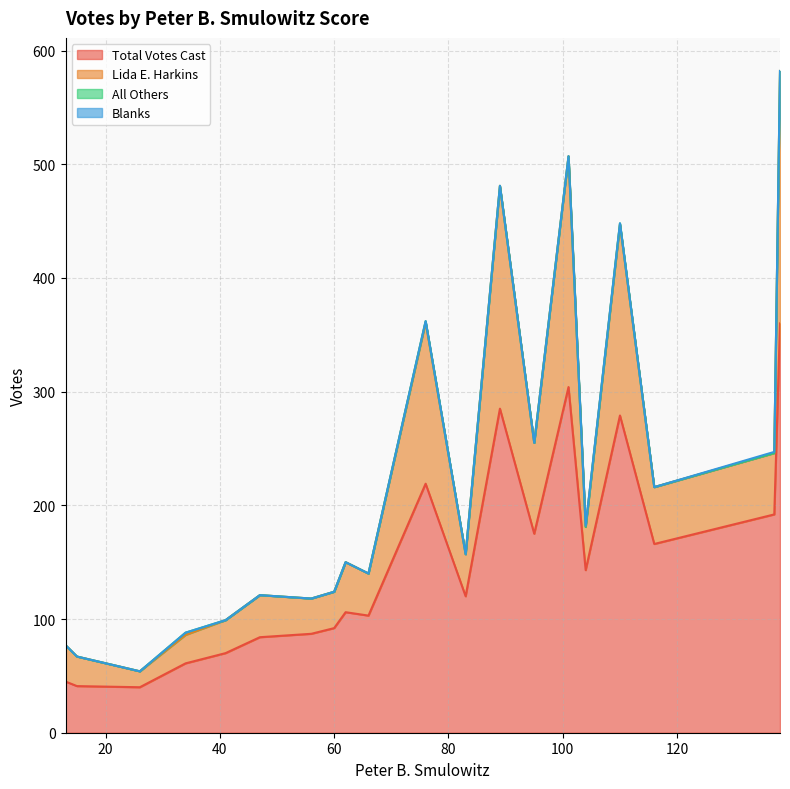

How many values in the Lida E. Harkins series exceed 38?

9